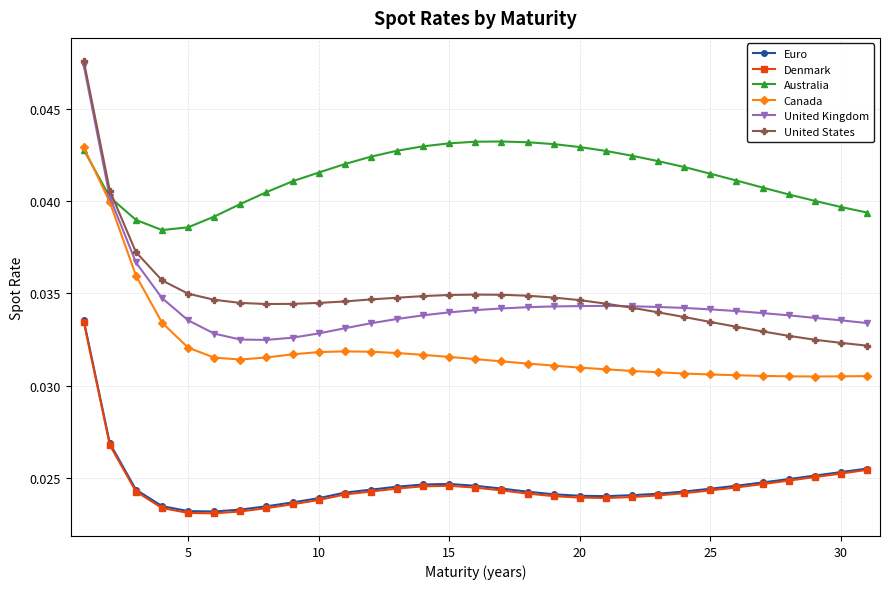

Which series has the largest total across all categories?

Australia